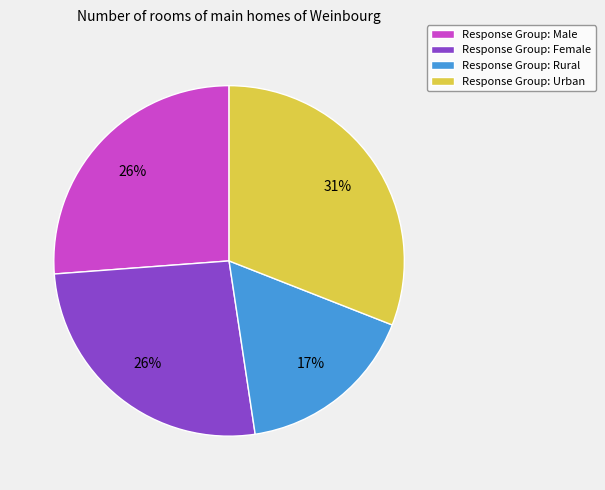

Which slice is the smallest?

Response Group: Rural